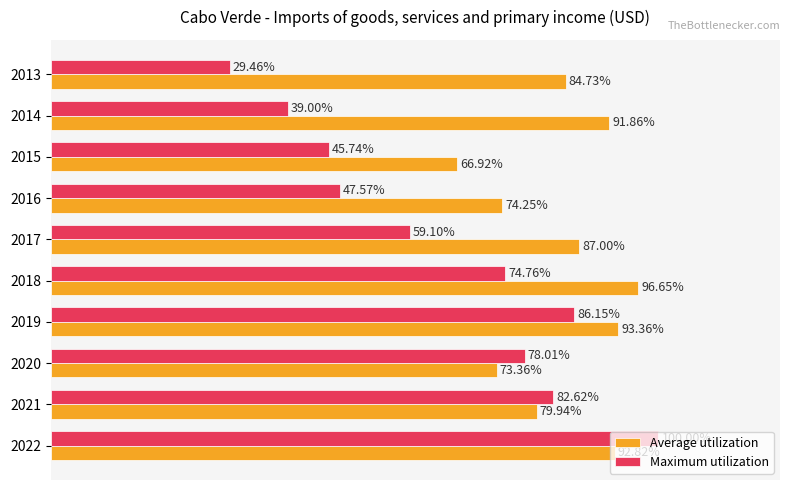

Is the value of Average utilization at 2017 greater than the value of Maximum utilization at 2018?

Yes